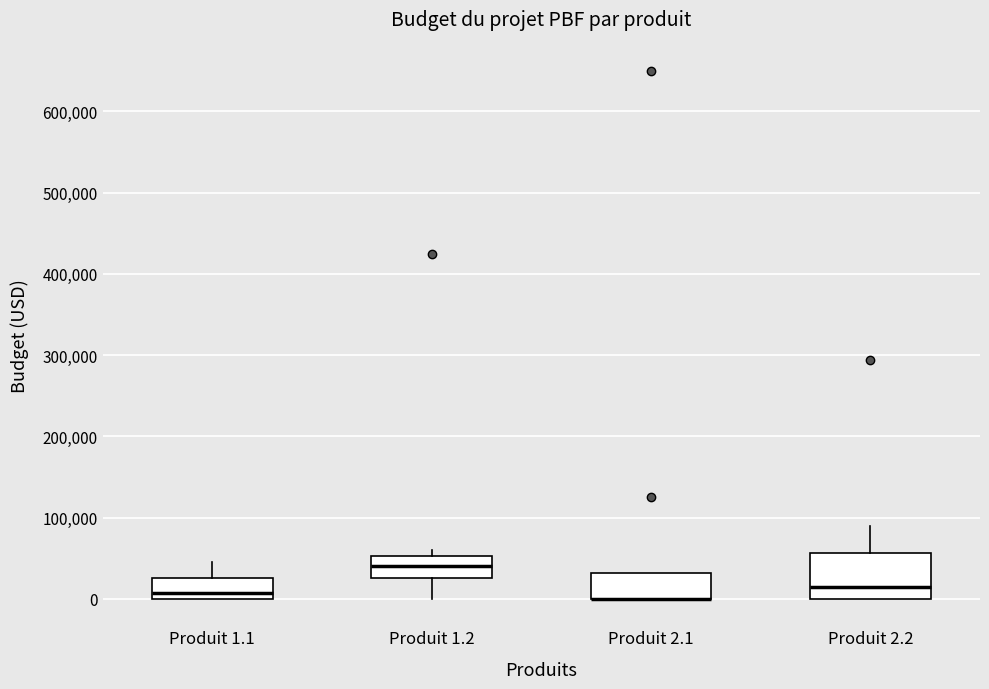

Reading left to right, read every box against the y-axis: the position of its median line, the range the box covers, and the ends of its whiskers. The values are not printed on the chart, so give them approximately, as read against the axis.

Produit 1.1: median 10000, box 0 to 30000, whiskers 0 to 50000
Produit 1.2: median 40000, box 30000 to 50000, whiskers 0 to 60000
Produit 2.1: median 0 (drawn on the box's lower edge), box 0 to 30000, whiskers 0 to 30000
Produit 2.2: median 20000, box 0 to 60000, whiskers 0 to 90000